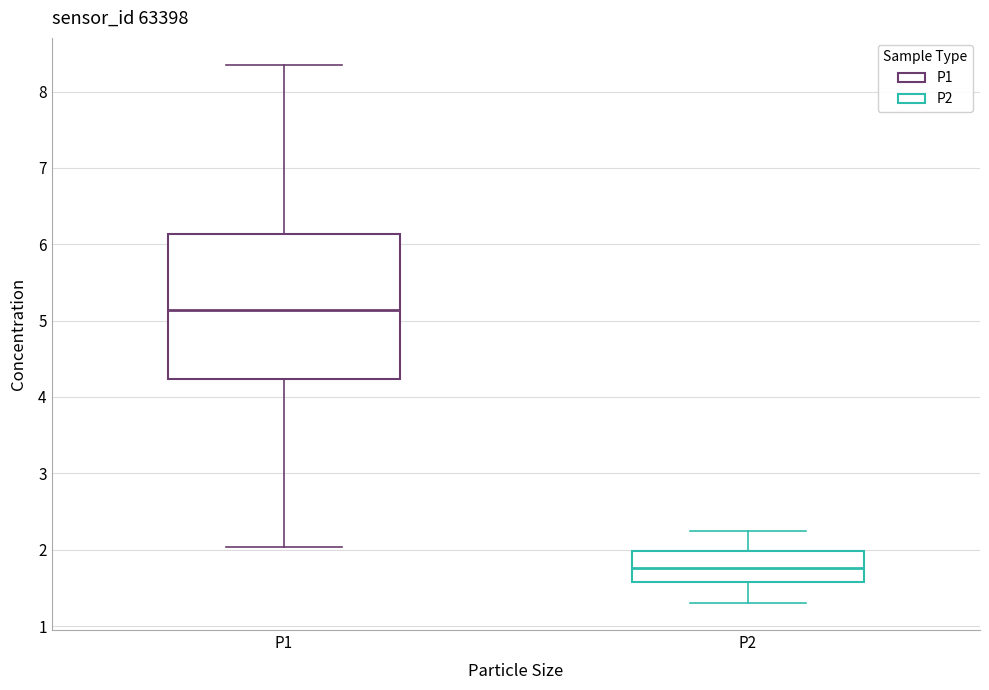

Which box is the tallest, from its lower edge to its upper edge?

P1